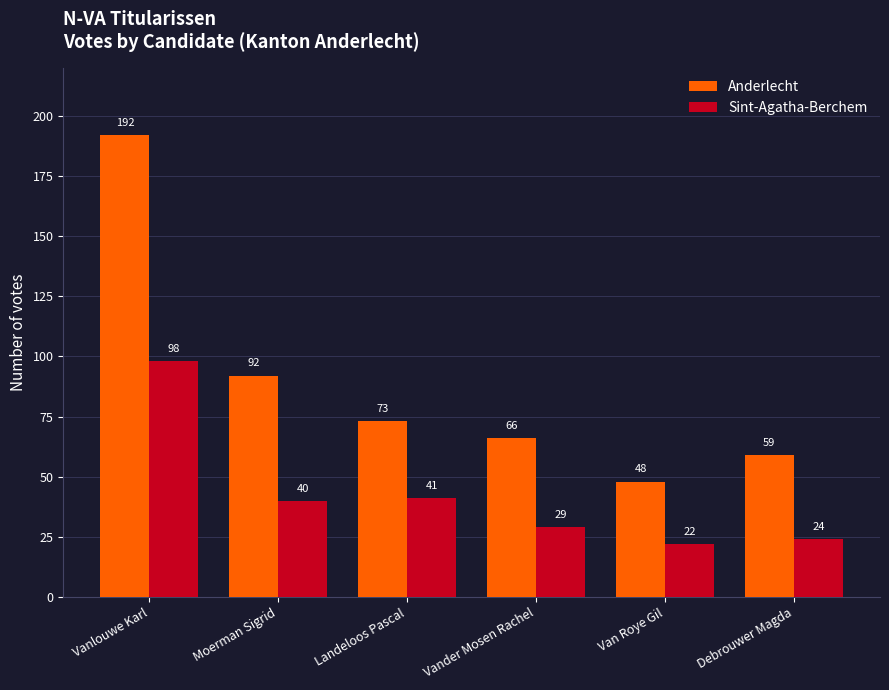

How many values in the Anderlecht series are below 73?

3